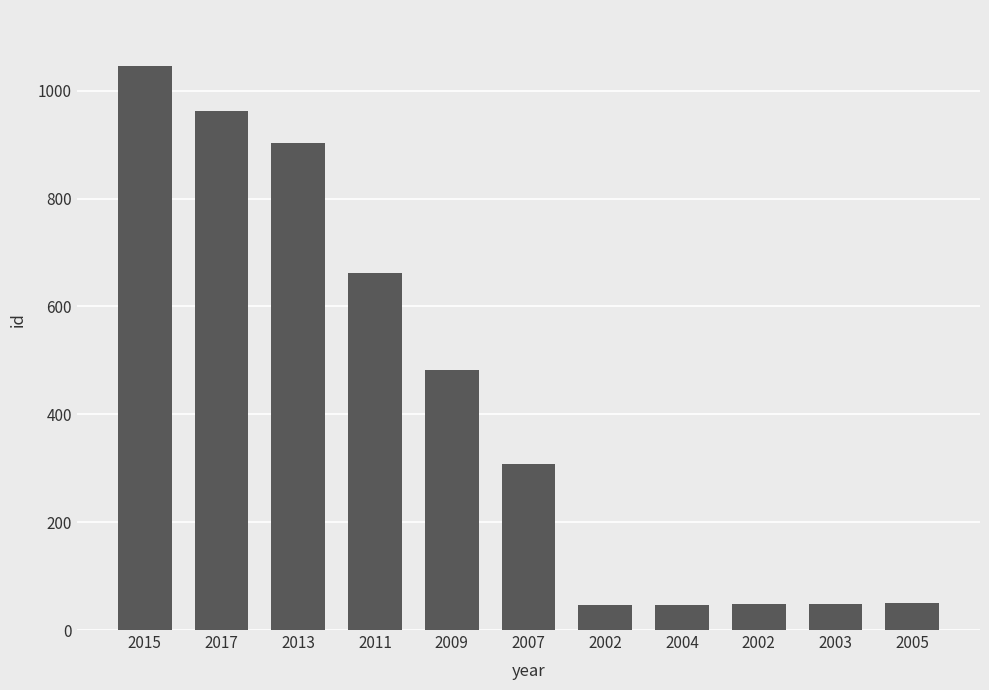

The value at 2009 is 333. True or false?

False